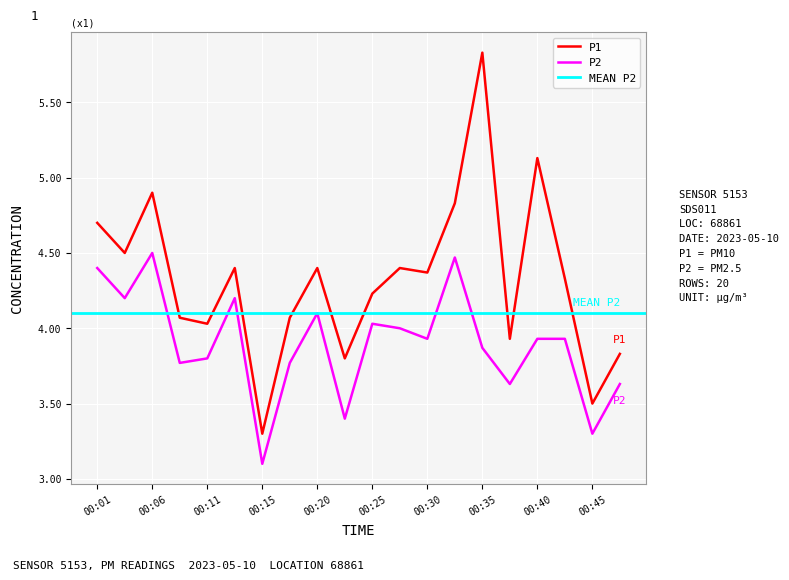

Between 00:03 and 00:40, which is larger?

00:40